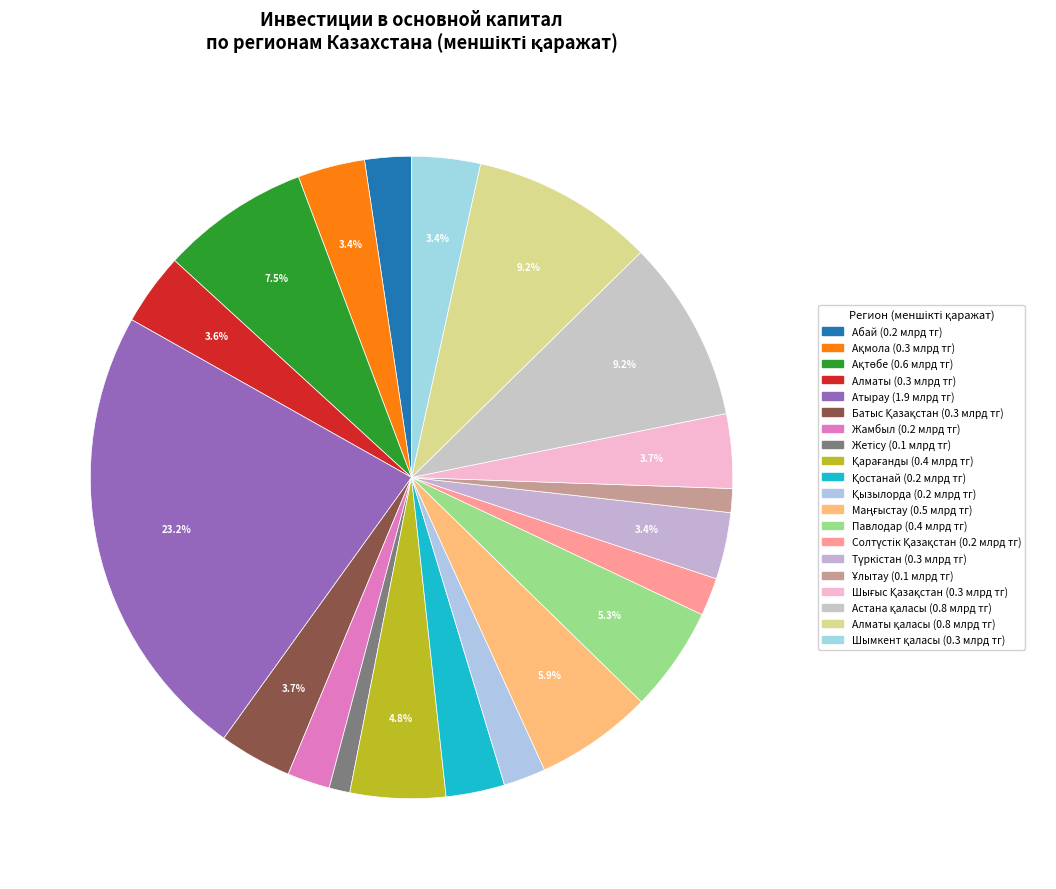

How many slices are in this pie chart?

20